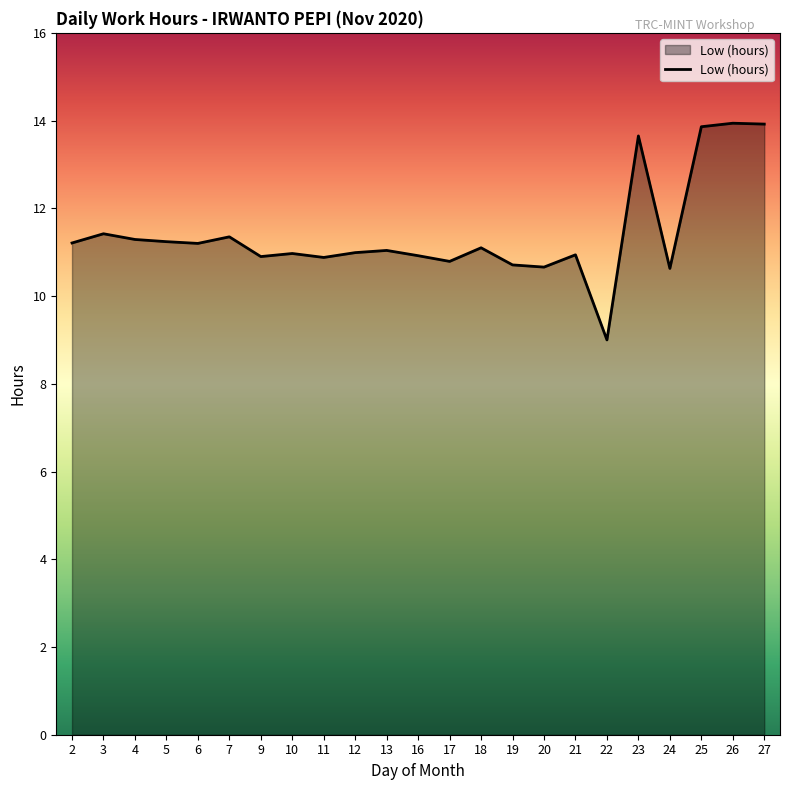

What value does the data have at 25?

13.9